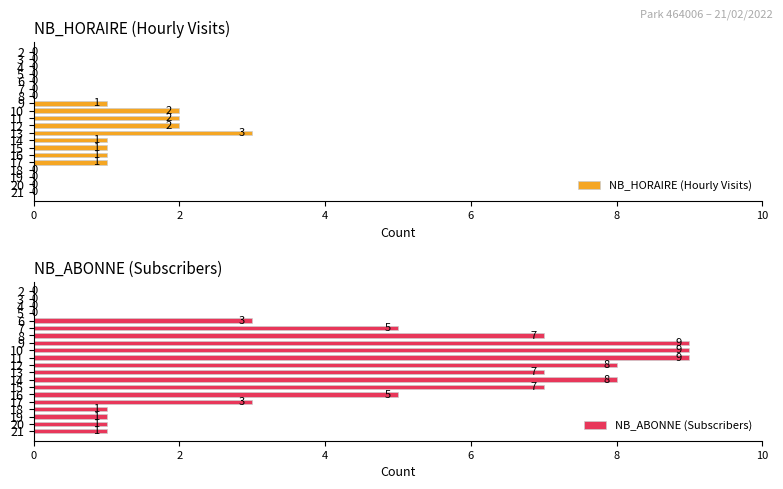

How many NB_HORAIRE (Hourly Visits) values are between 0 and 1?

16